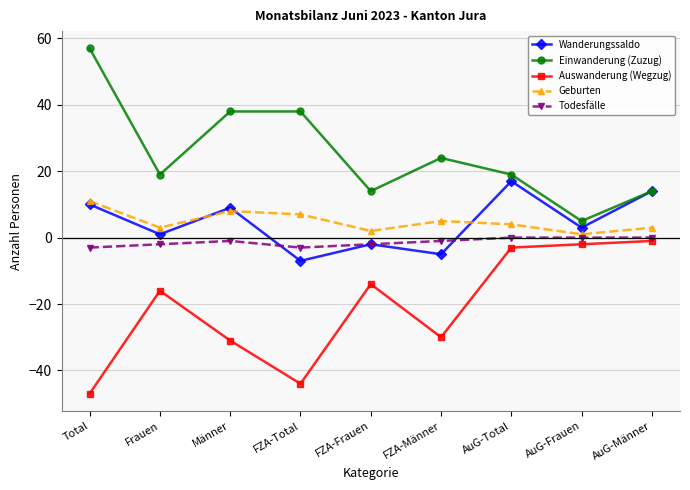

Reading left to right, transcribe all the data shown in this chart.

Wanderungssaldo: Total=10	Frauen=1	Männer=9	FZA-Total=-7	FZA-Frauen=-2	FZA-Männer=-5	AuG-Total=17	AuG-Frauen=3	AuG-Männer=14
Einwanderung (Zuzug): Total=57	Frauen=19	Männer=38	FZA-Total=38	FZA-Frauen=14	FZA-Männer=24	AuG-Total=19	AuG-Frauen=5	AuG-Männer=14
Auswanderung (Wegzug): Total=-47	Frauen=-16	Männer=-31	FZA-Total=-44	FZA-Frauen=-14	FZA-Männer=-30	AuG-Total=-3	AuG-Frauen=-2	AuG-Männer=-1
Geburten: Total=11	Frauen=3	Männer=8	FZA-Total=7	FZA-Frauen=2	FZA-Männer=5	AuG-Total=4	AuG-Frauen=1	AuG-Männer=3
Todesfälle: Total=-3	Frauen=-2	Männer=-1	FZA-Total=-3	FZA-Frauen=-2	FZA-Männer=-1	AuG-Total=0	AuG-Frauen=0	AuG-Männer=0